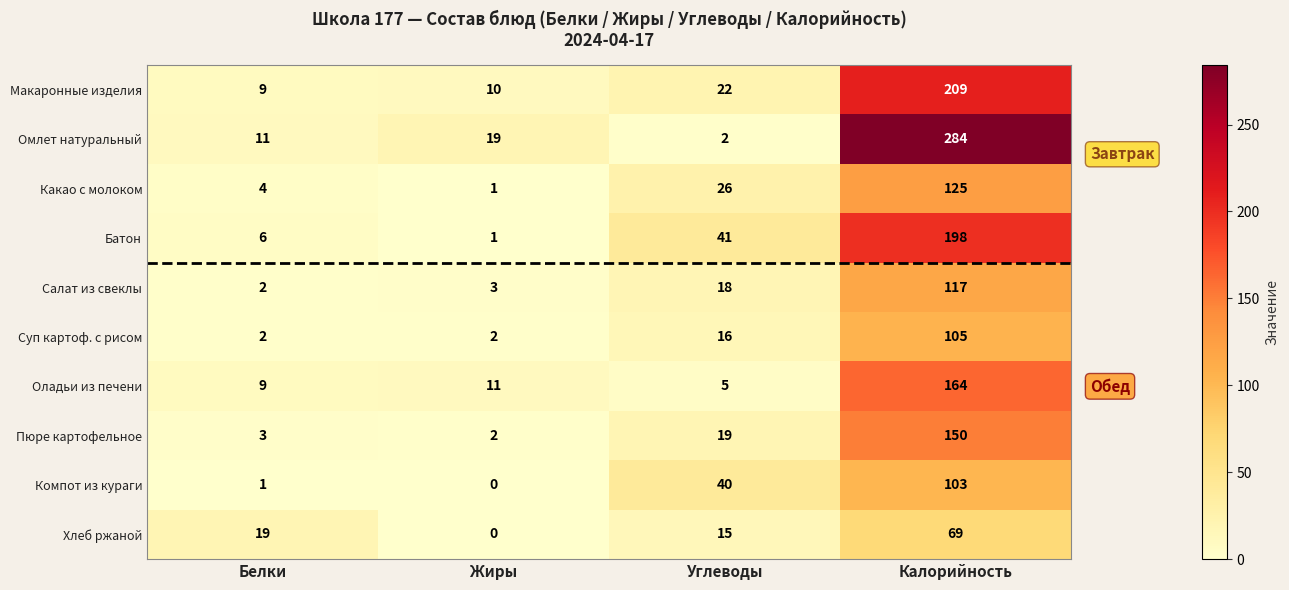

Count the number of data series in this chart.

10